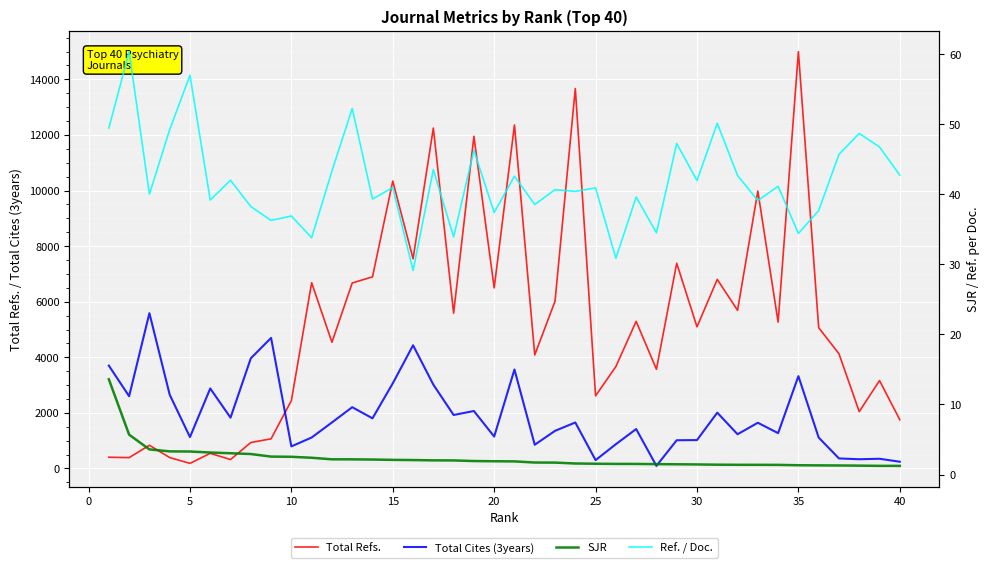

Is this an area chart (filled region under the line)?

No